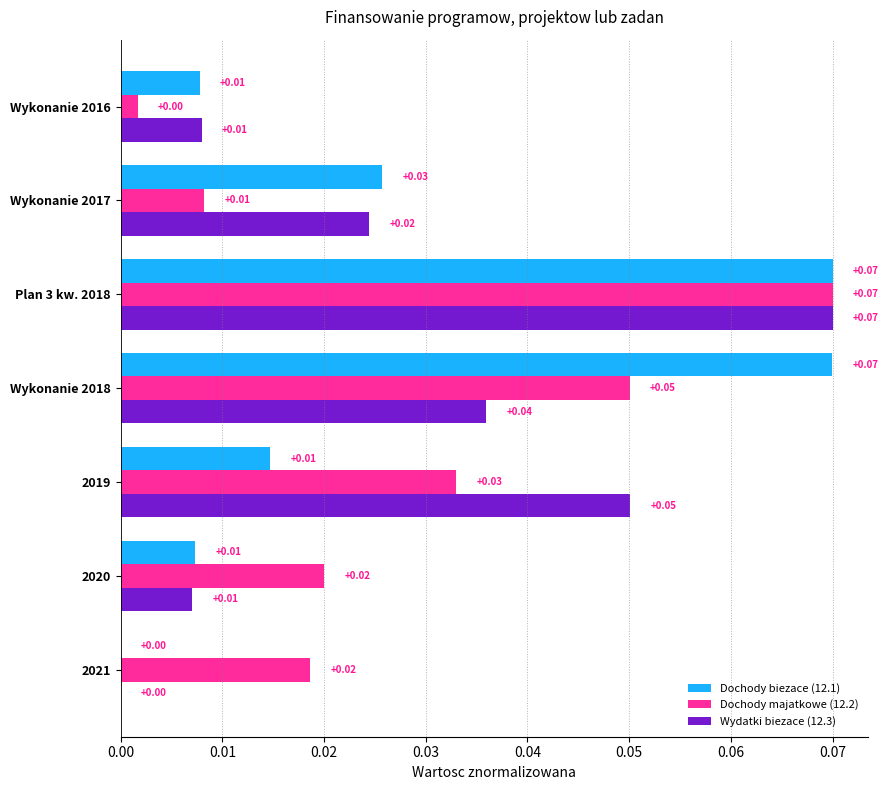

At which category is the sum across all series the highest?

Plan 3 kw. 2018